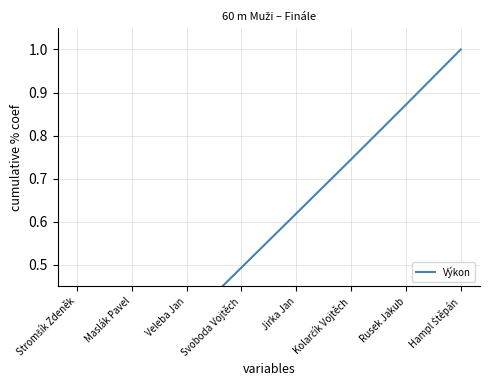

Rank the categories by value from lowest to highest.

Stromšík Zdeněk, Maslák Pavel, Veleba Jan, Svoboda Vojtěch, Jirka Jan, Kolarčík Vojtěch, Rusek Jakub, Hampl Štěpán